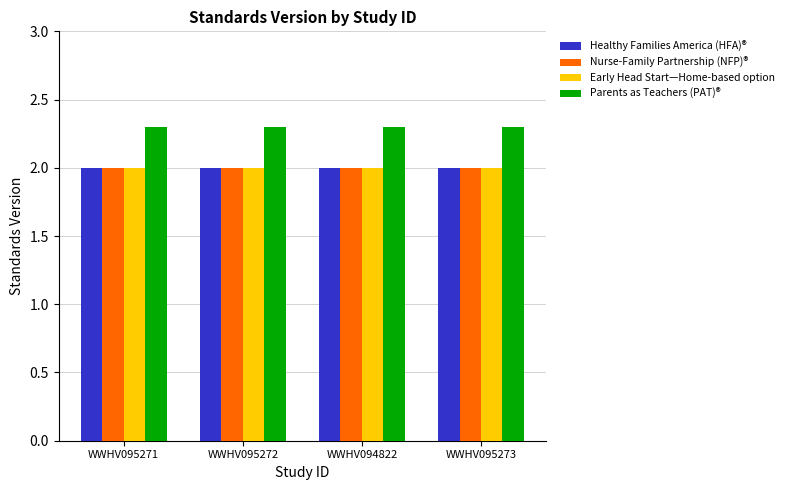

What is the lowest value of the Healthy Families America (HFA)® series?

2.0